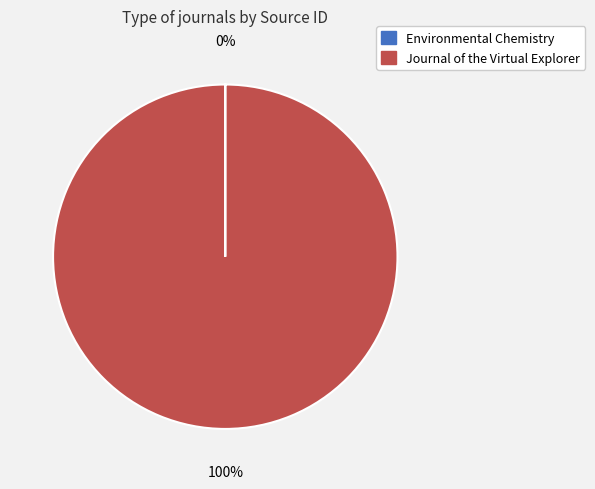

Does Journal of the Virtual Explorer represent more than half of the total?

Yes